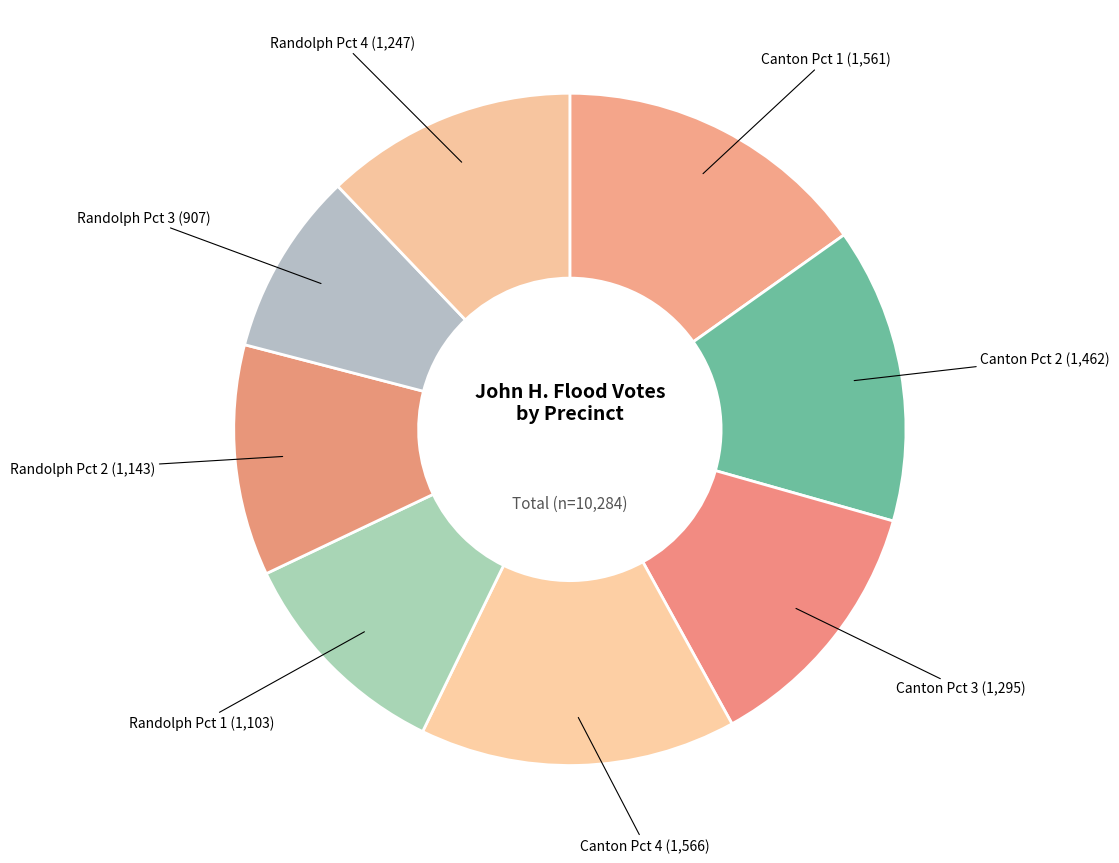

How many segments does this pie chart have?

8